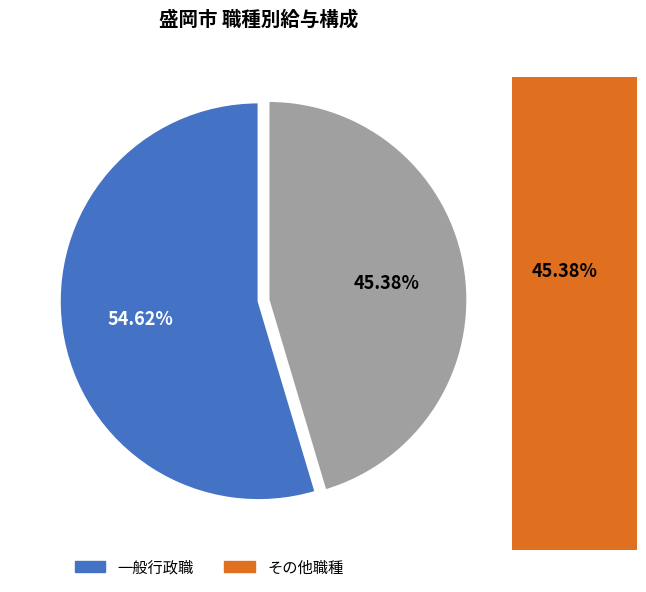

Which slice represents more than half of the pie?

一般行政職